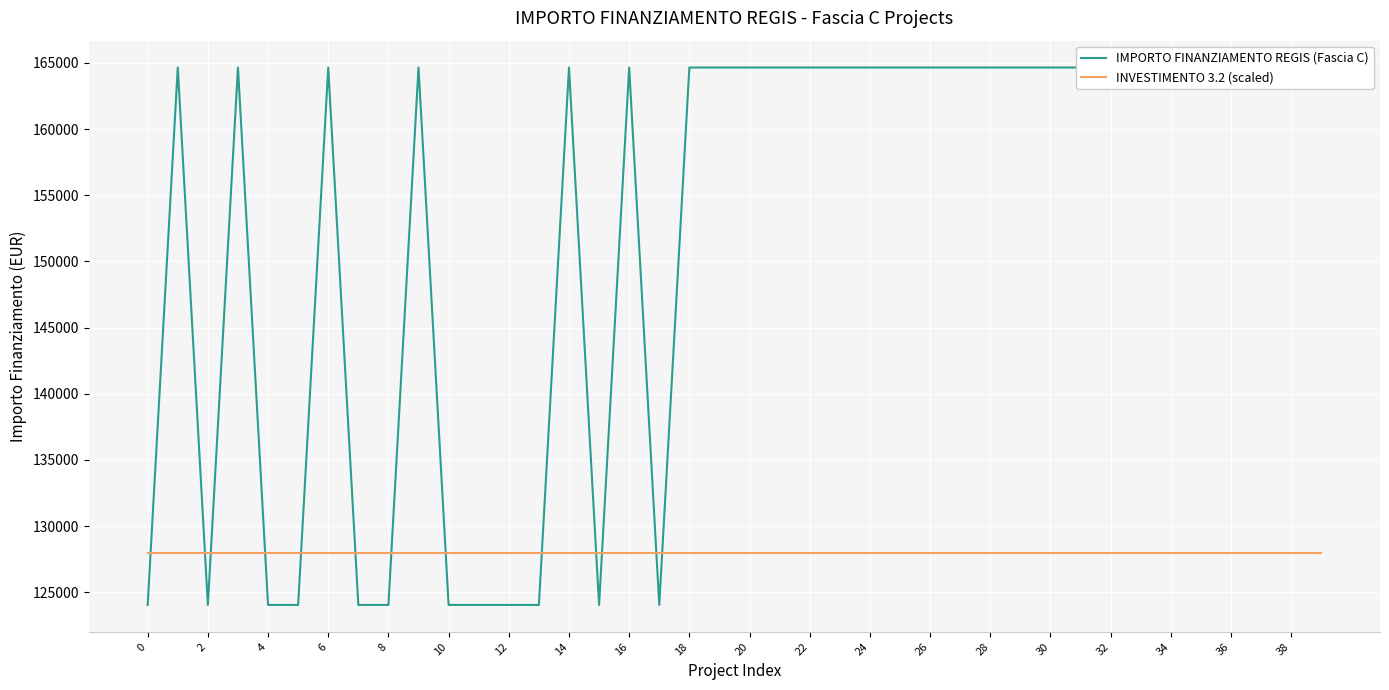

After their last crossing, which series has the higher values: INVESTIMENTO 3.2 (scaled) or IMPORTO FINANZIAMENTO REGIS (Fascia C)?

IMPORTO FINANZIAMENTO REGIS (Fascia C)